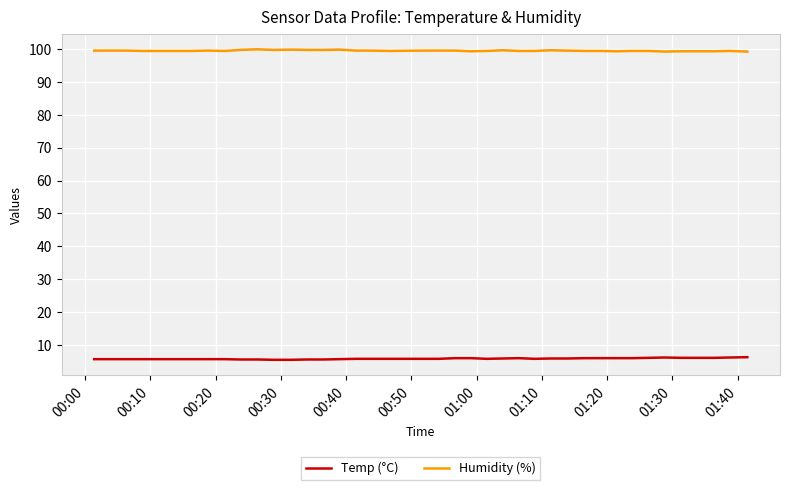

What is the highest value of the Humidity (%) series?

99.9